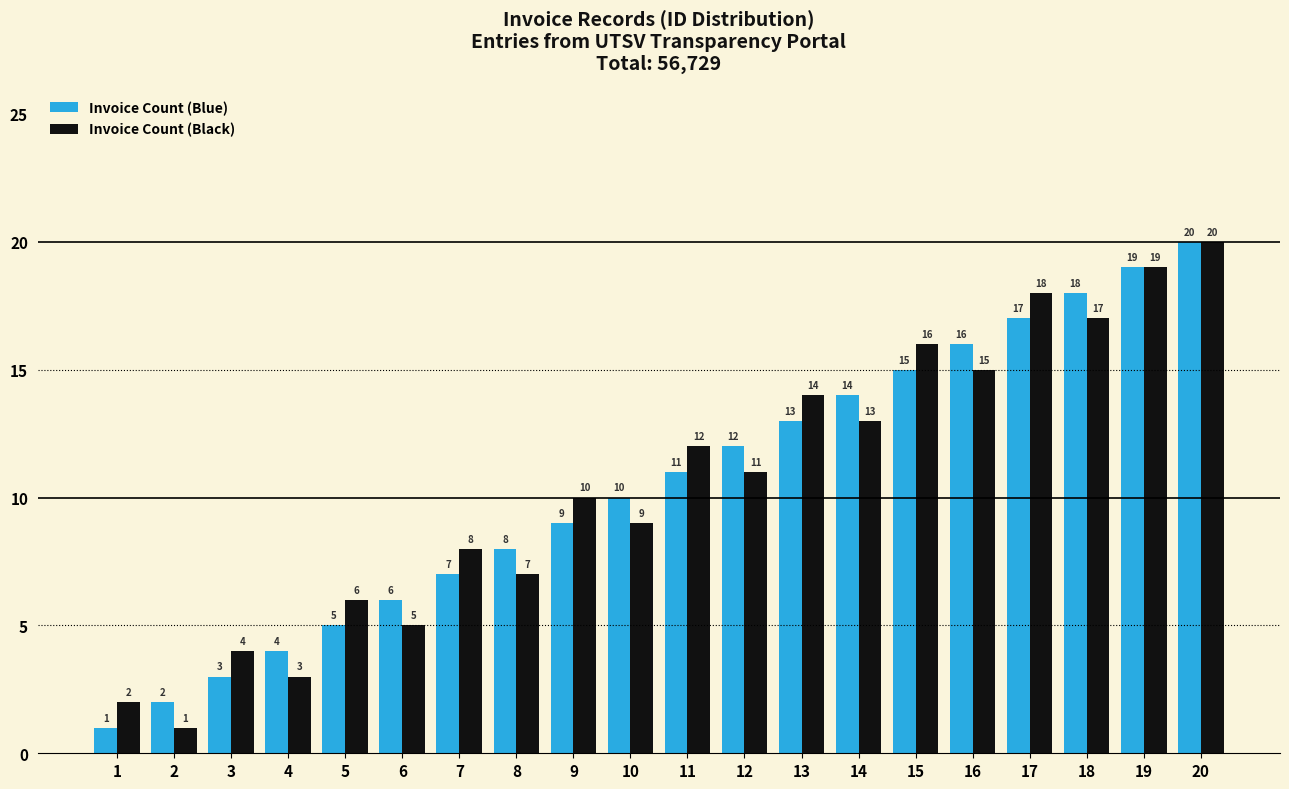

Count the number of categories in the chart.

20